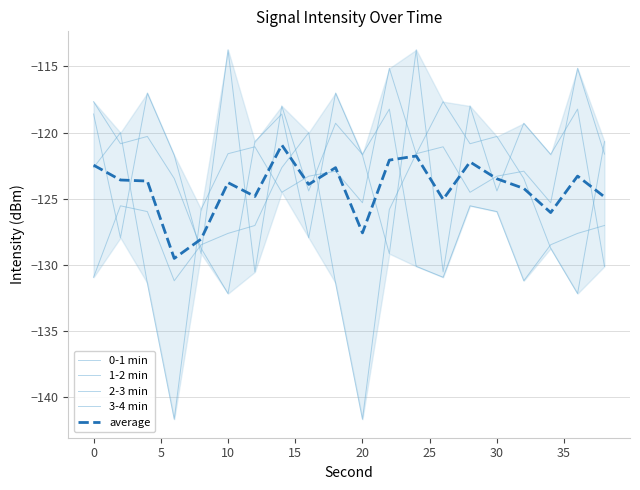

Read the 0-1 min value at 30.

-124.4